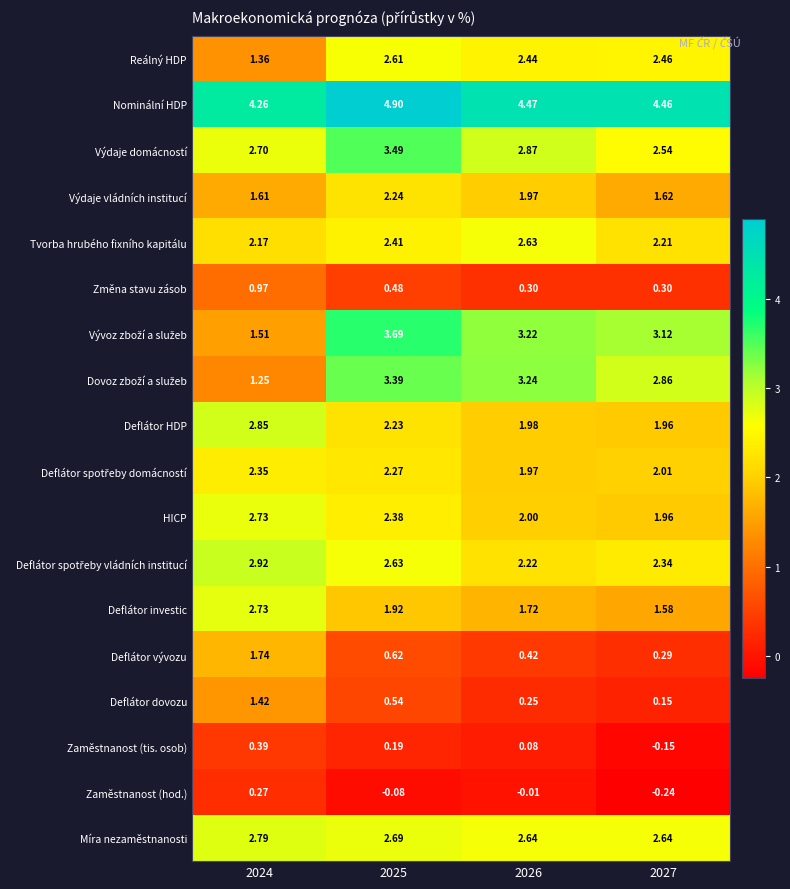

Between 2025 and 2026, which series saw the biggest shift?

Výdaje domácností